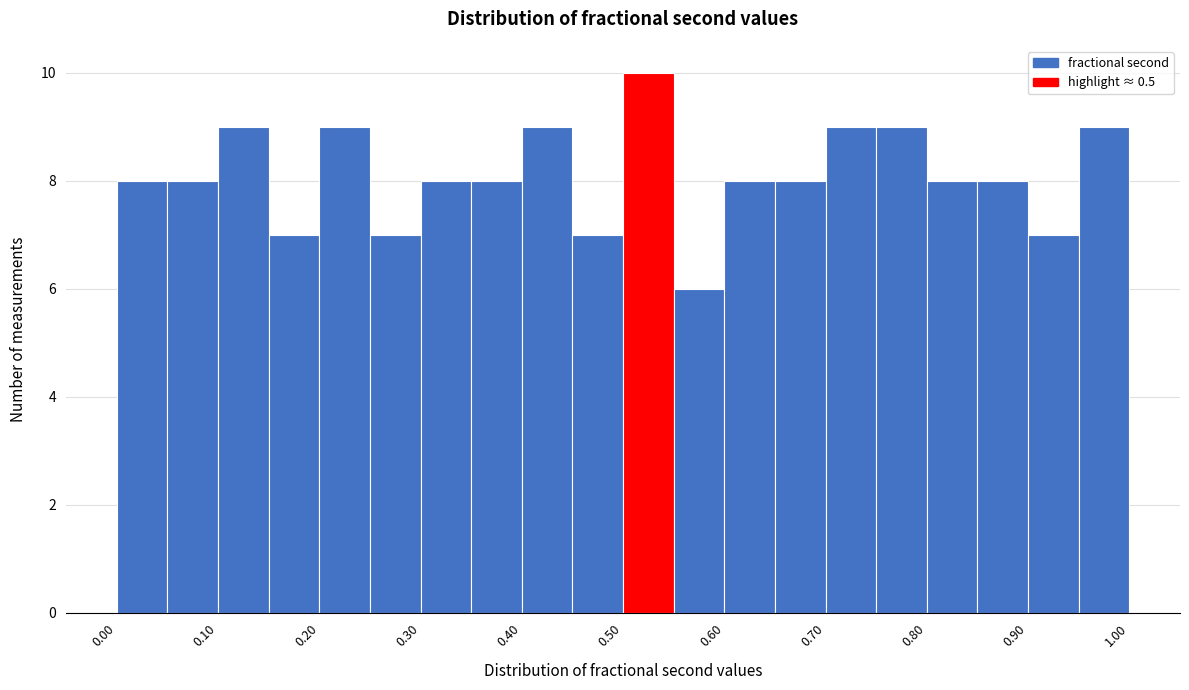

How tall is the bar that spans 0.00 to 0.05 on the x-axis? The values are not printed on the chart, so give them approximately, as read against the axis.

8